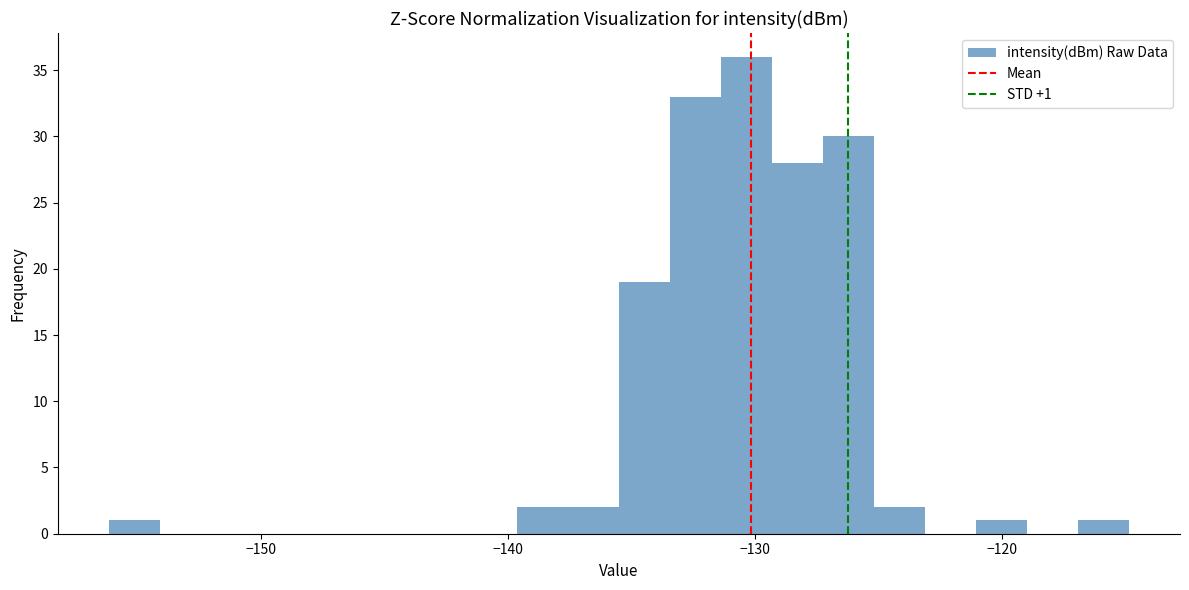

Read against the x-axis, roughly where is the centre of the tallest bar?

-130